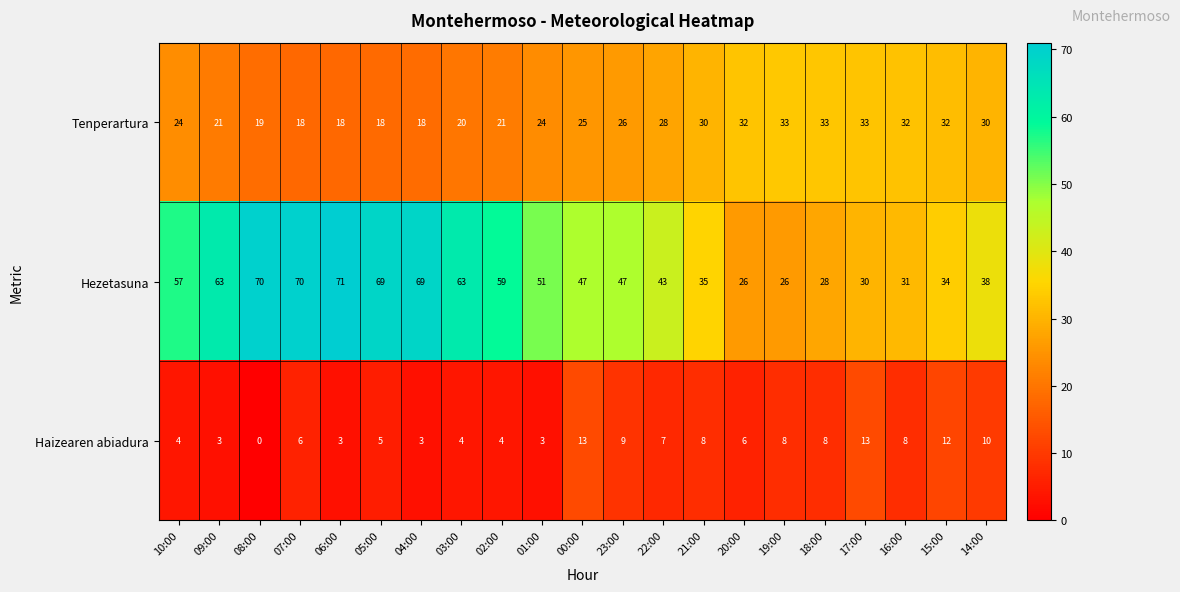

What value does the Tenperartura series have at 17:00?

33